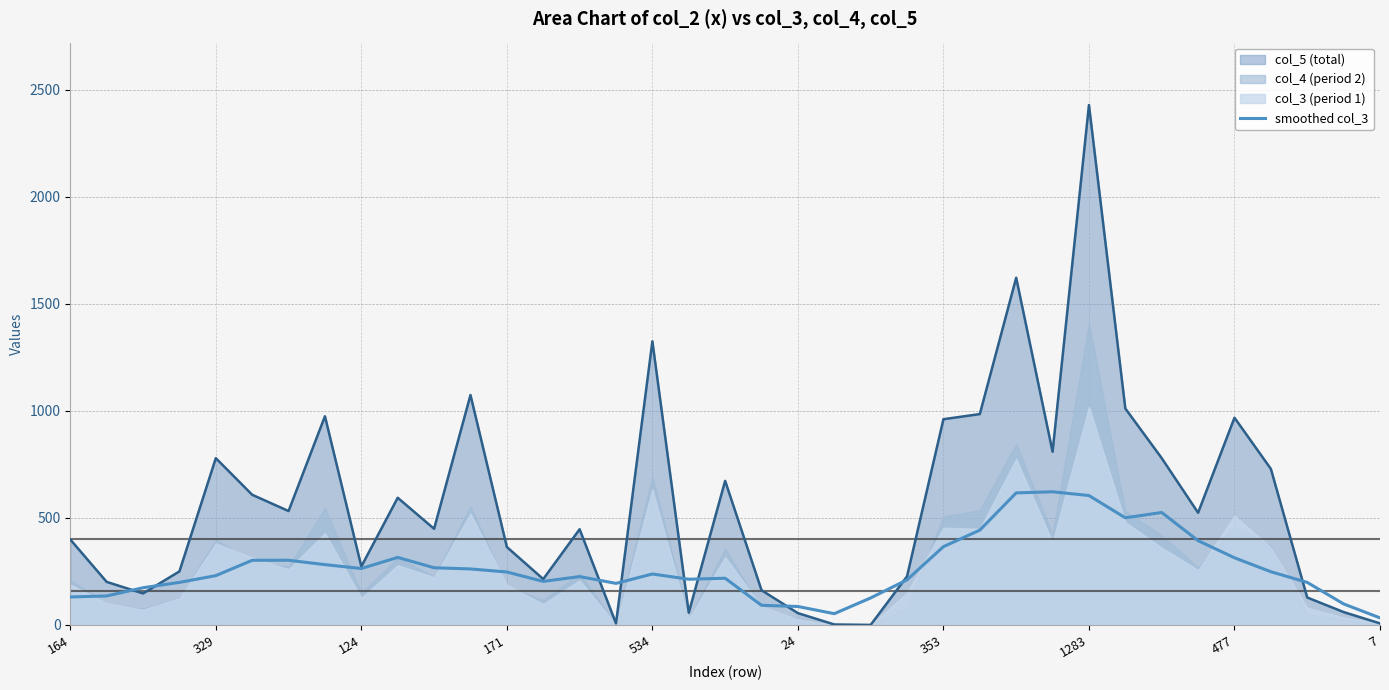

The value of smoothed col_3 at 353 is 365.6. True or false?

True